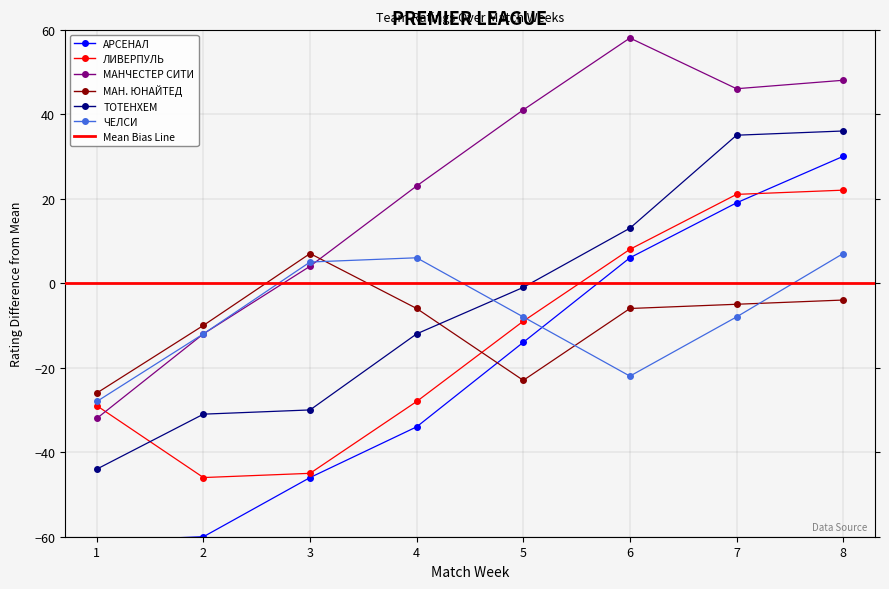

True or false: ЛИВЕРПУЛЬ has a value of -46 at 2.

True